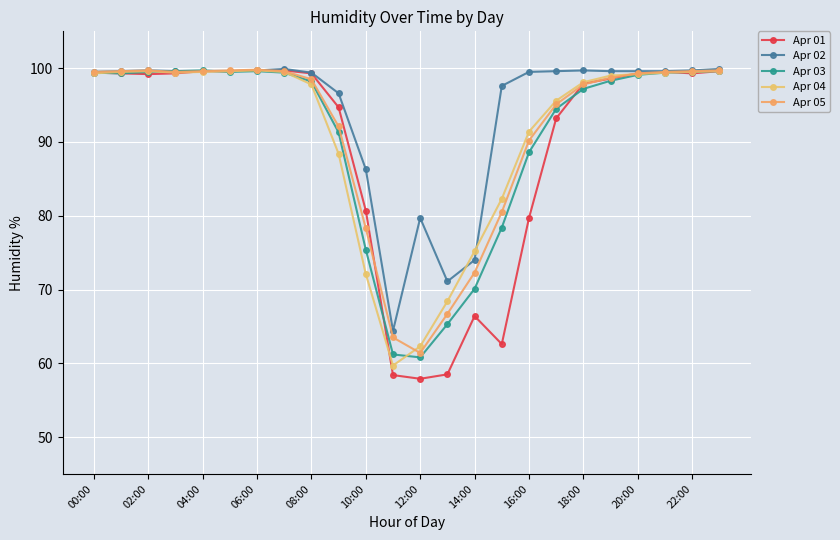

What is the value of the Apr 03 point at the 13th from the left?

60.8